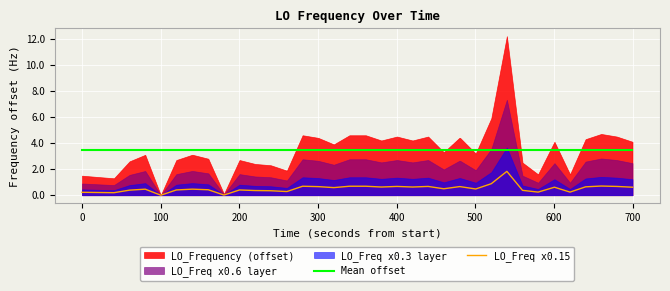

True or false: LO_Freq x0.15 and Mean offset cross at least once.

False